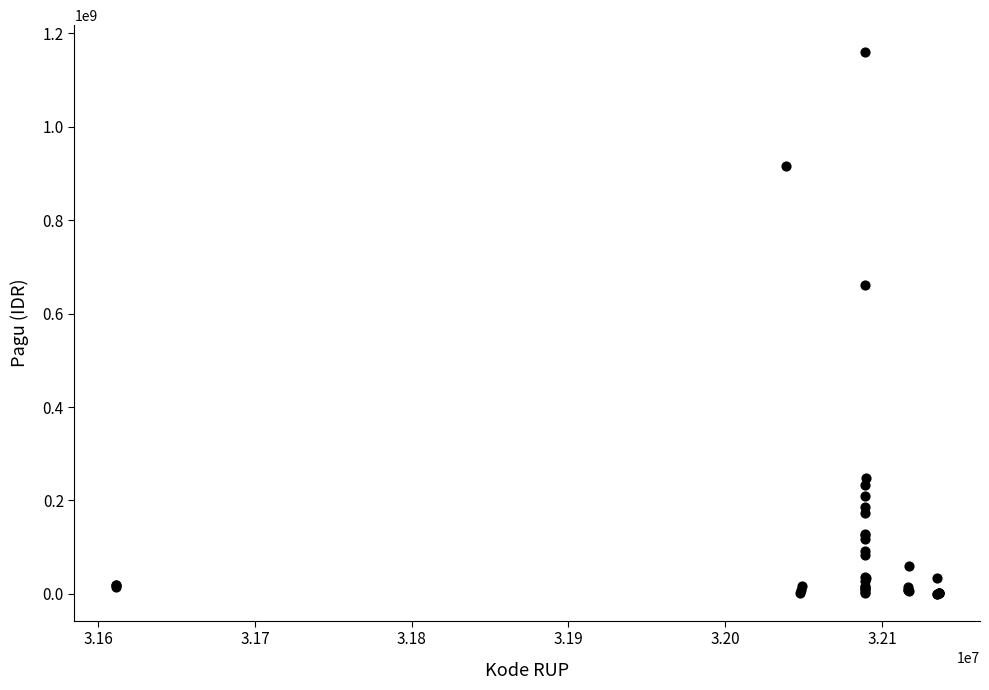

What Y value in the scatter plot is closest to 580008500?

660551000